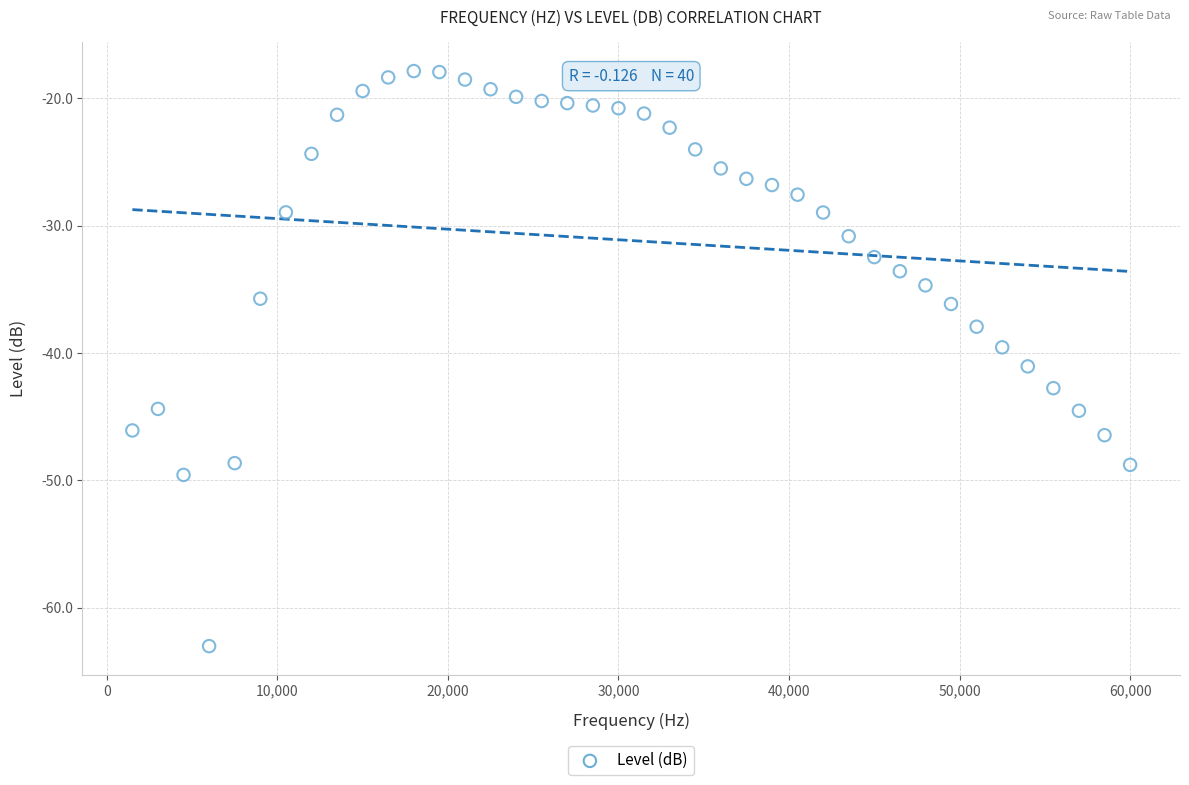

What is the range of Y values (max minus min)?

45.2